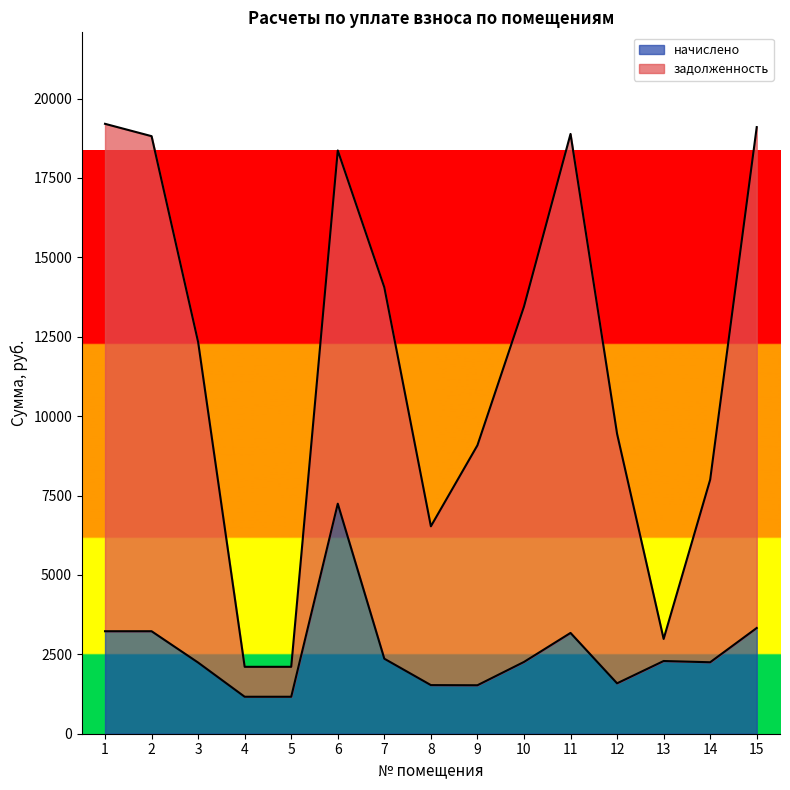

True or false: the data shows 2250.2 at 14.

True